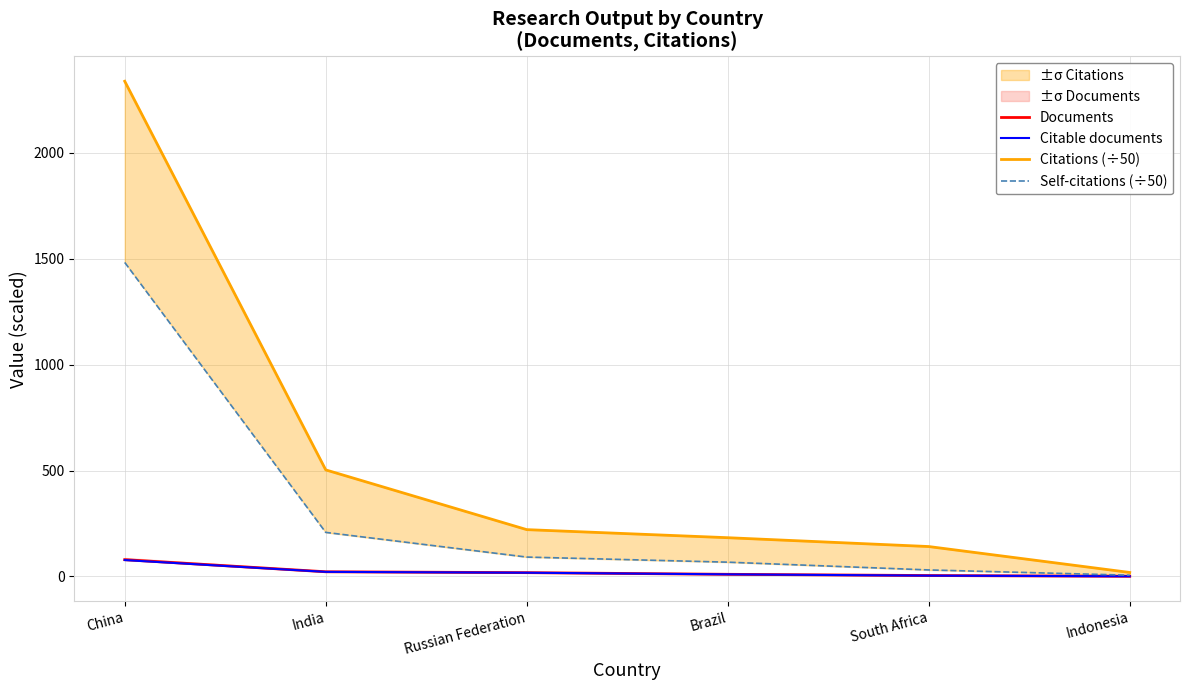

At how many categories does at least one series exceed 393?

2